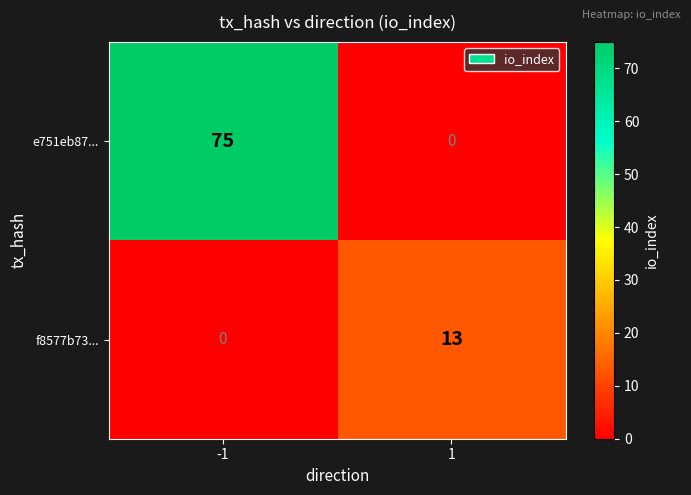

What is the difference between the maximum and minimum values in the f8577b73... series?

13